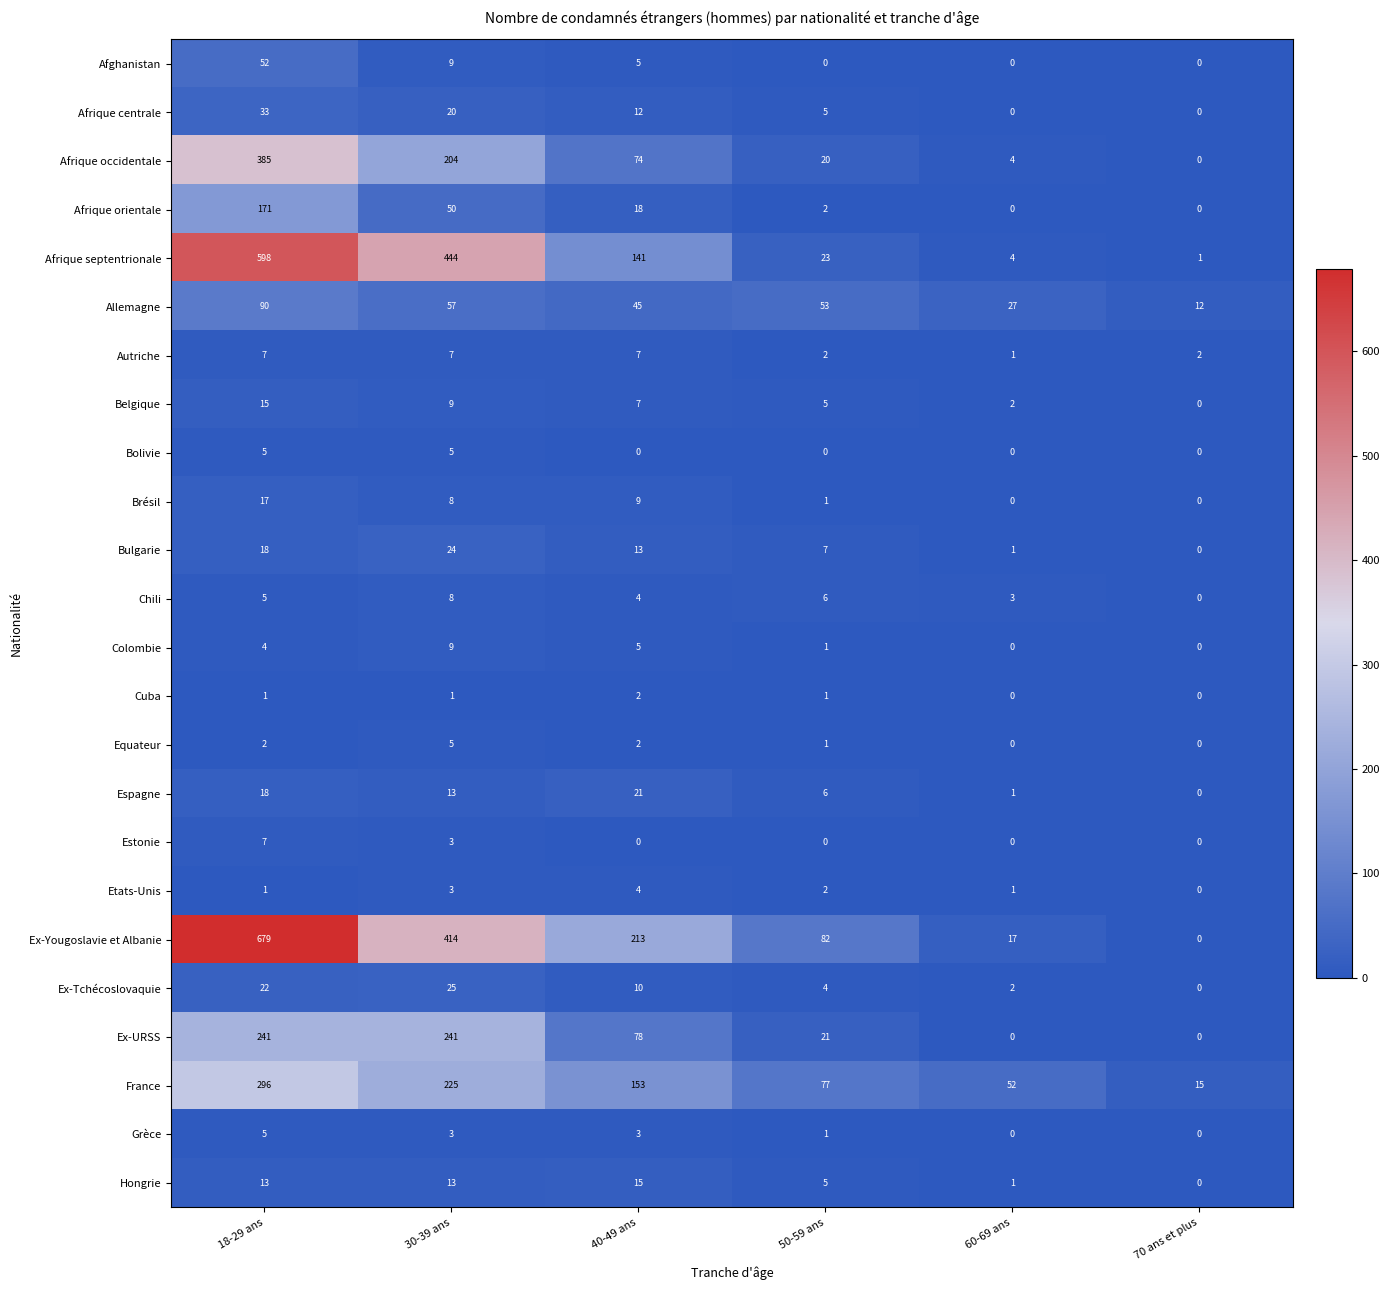

What is the difference between the France values at 50-59 ans and 18-29 ans?

219